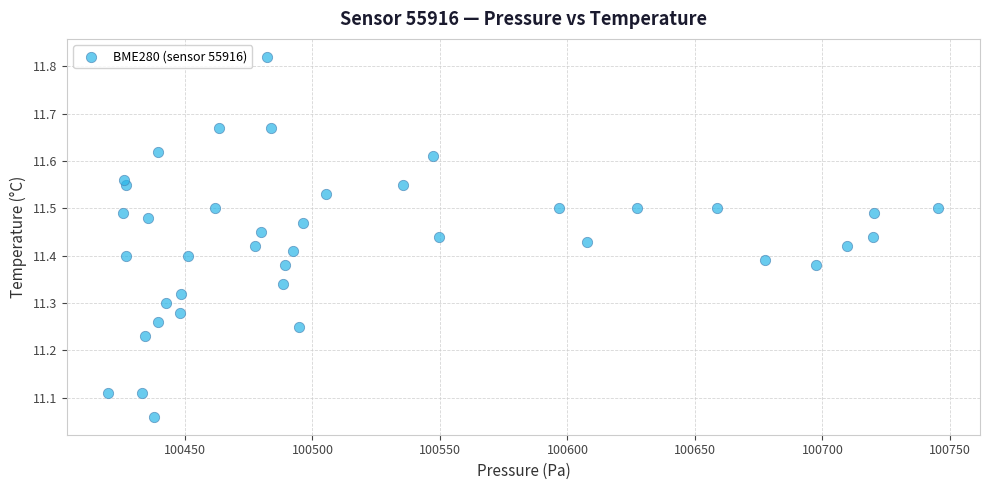

What is the range of X values (max minus min)?

325.6